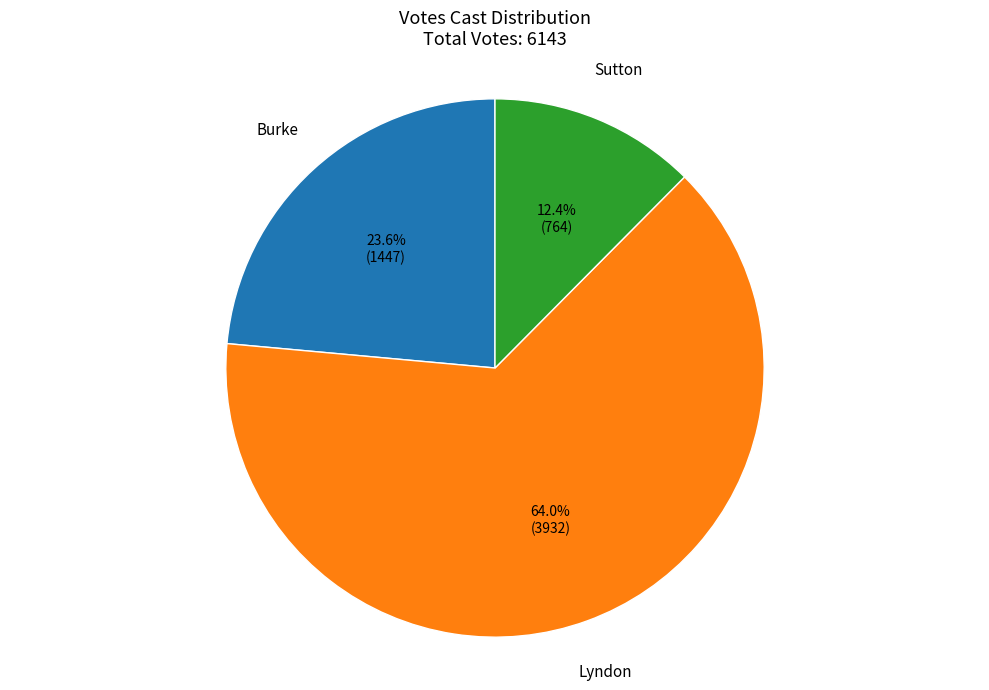

Does any single category account for the majority?

Yes